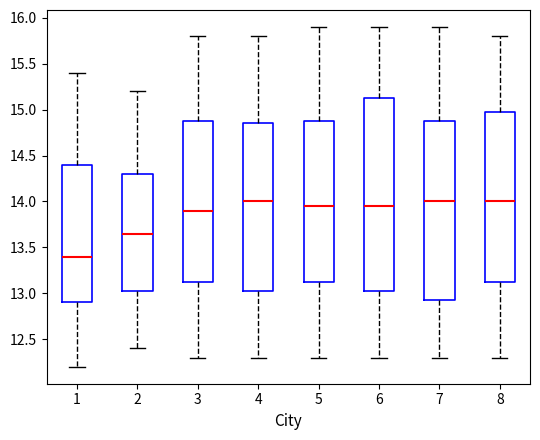

Which box is the tallest, from its lower edge to its upper edge?

6